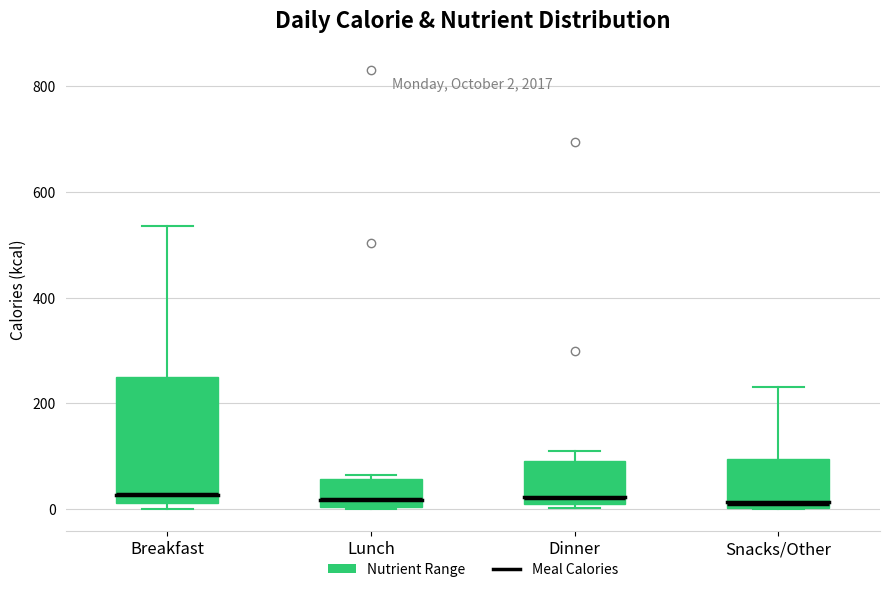

Comparing the boxes themselves (not the whiskers), which one is the tallest?

Breakfast